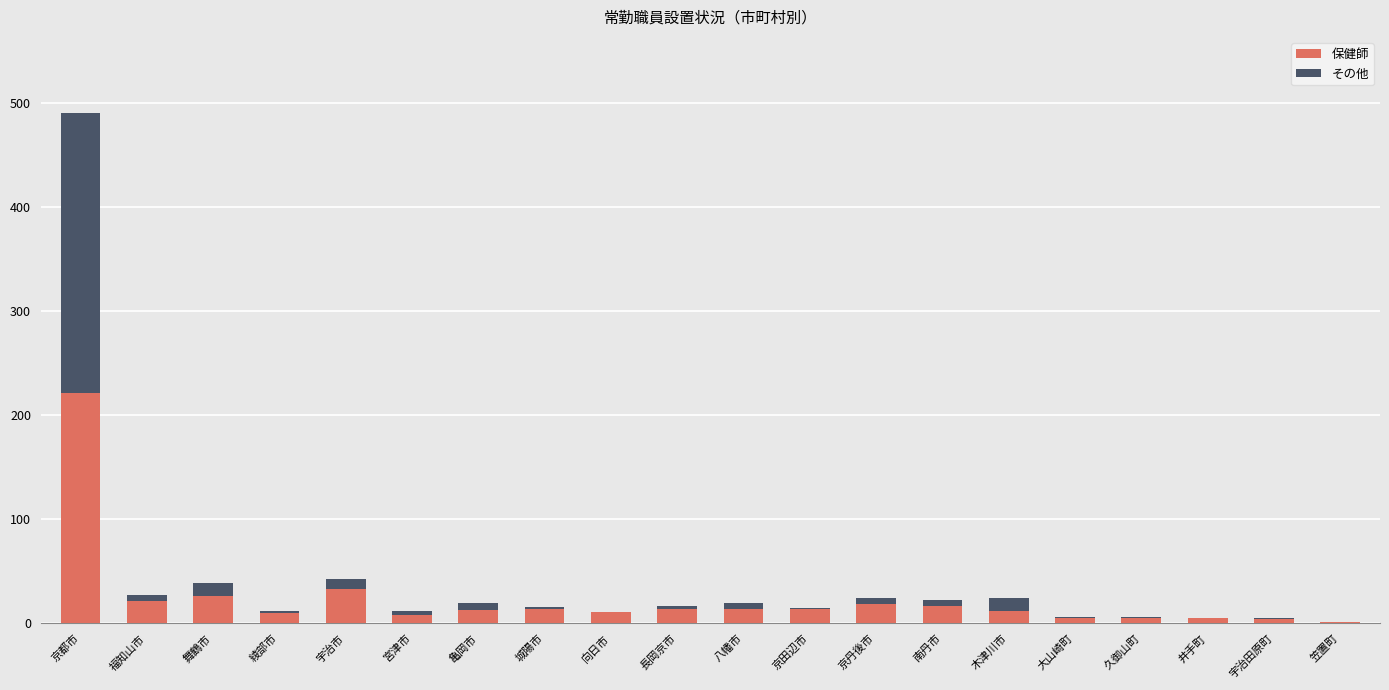

True or false: 保健師 has a value of 26 at 舞鶴市.

True